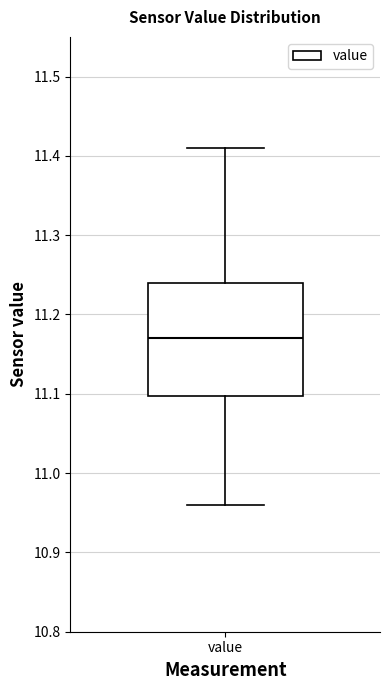

Transcribe this box plot: give where the median line is, the range the box spans, and where the two whiskers end, as read against the y-axis. The values are not printed on the chart, so give them approximately, as read against the axis.

median 11.17, box 11.10 to 11.24, whiskers 10.96 to 11.41